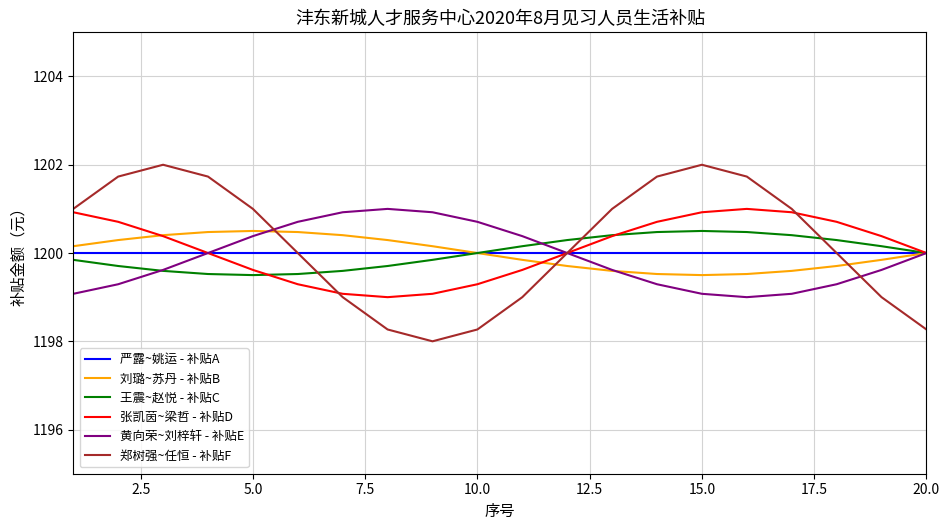

What is the minimum value for 刘璐~苏丹 - 补贴B?

1199.5